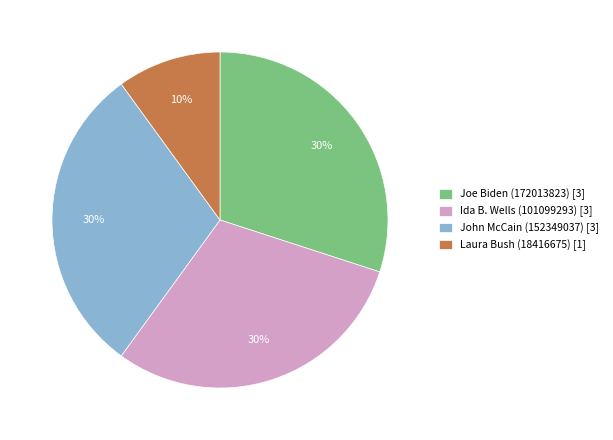

Is there a majority slice in this chart?

No